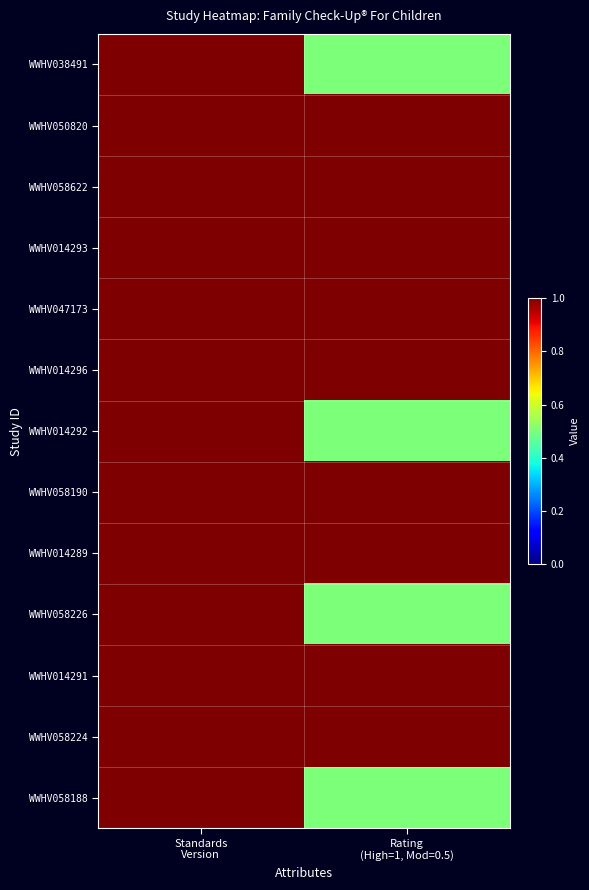

Rank the series at Standards Version from highest to lowest value.

WWHV038491, WWHV050820, WWHV058622, WWHV014293, WWHV047173, WWHV014296, WWHV014292, WWHV058190, WWHV014289, WWHV058226, WWHV014291, WWHV058224, WWHV058188